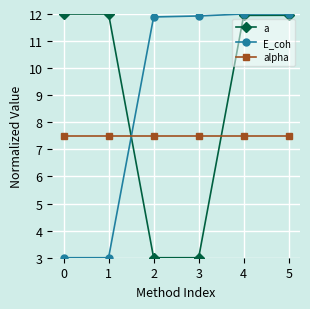

What is the value of the a point at the 3rd from the left?

3.0